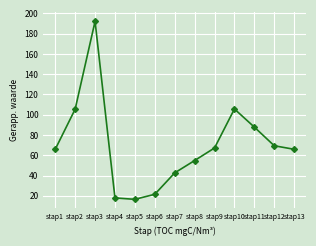

What is the smallest value displayed?

16.5